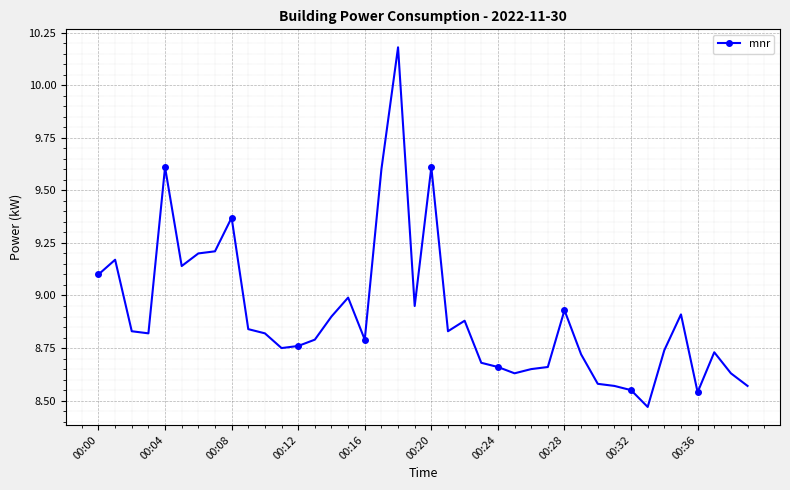

True or false: there are more than 2 points higher than both neighbors.

True